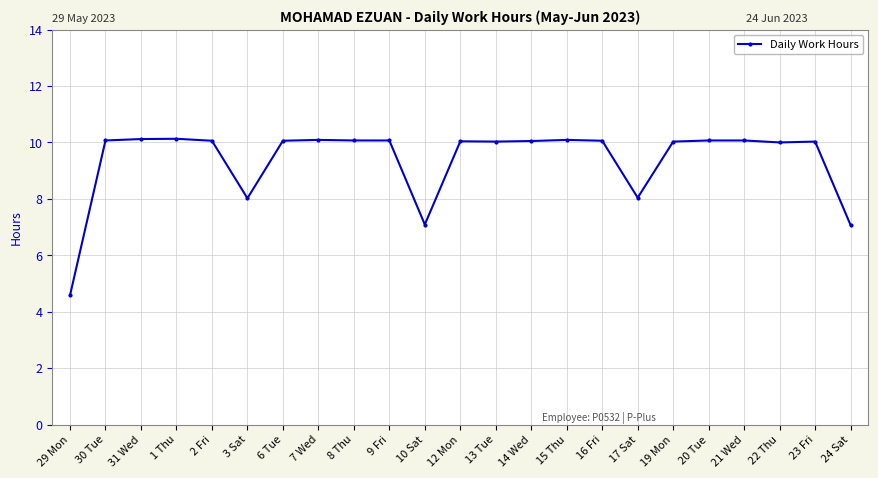

What is the change in value from 31 Wed to 2 Fri?

-0.1